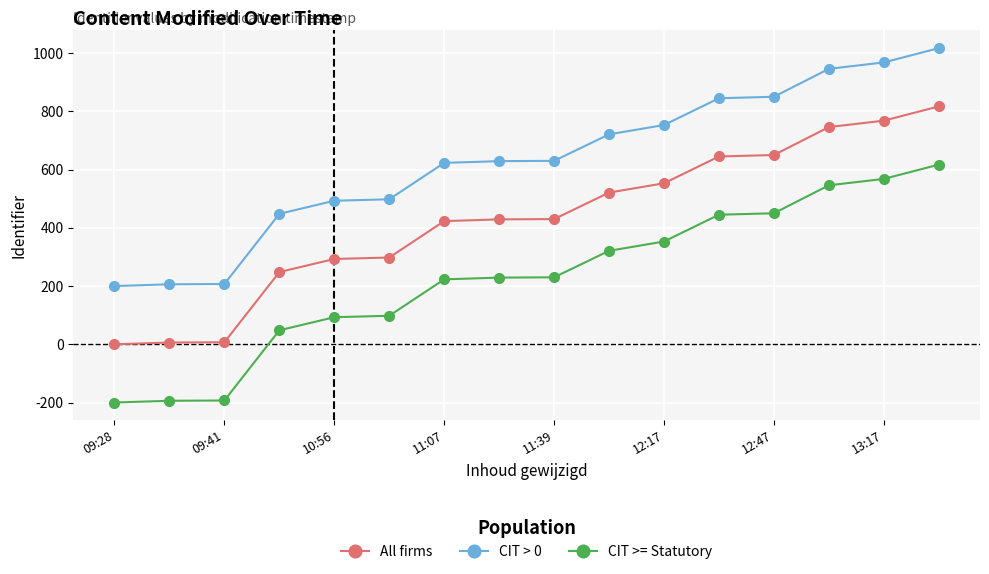

List the series in order of their peak value, highest first.

CIT > 0, All firms, CIT >= Statutory